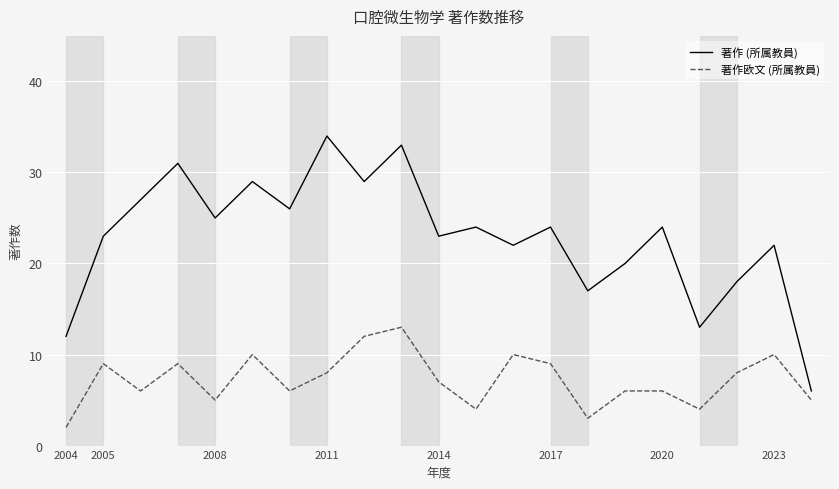

How many interior local valleys does the 著作 (所属教員) series have?

7